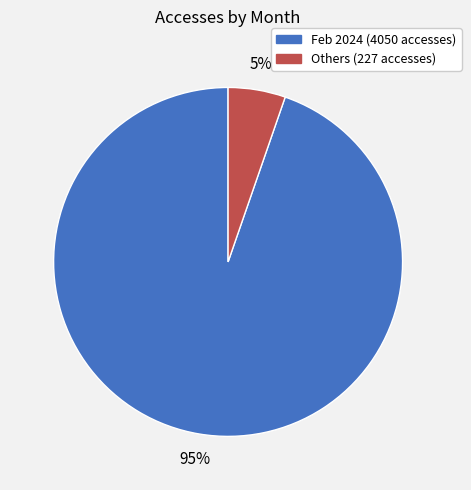

Is there any slice that represents more than half of the pie?

Yes